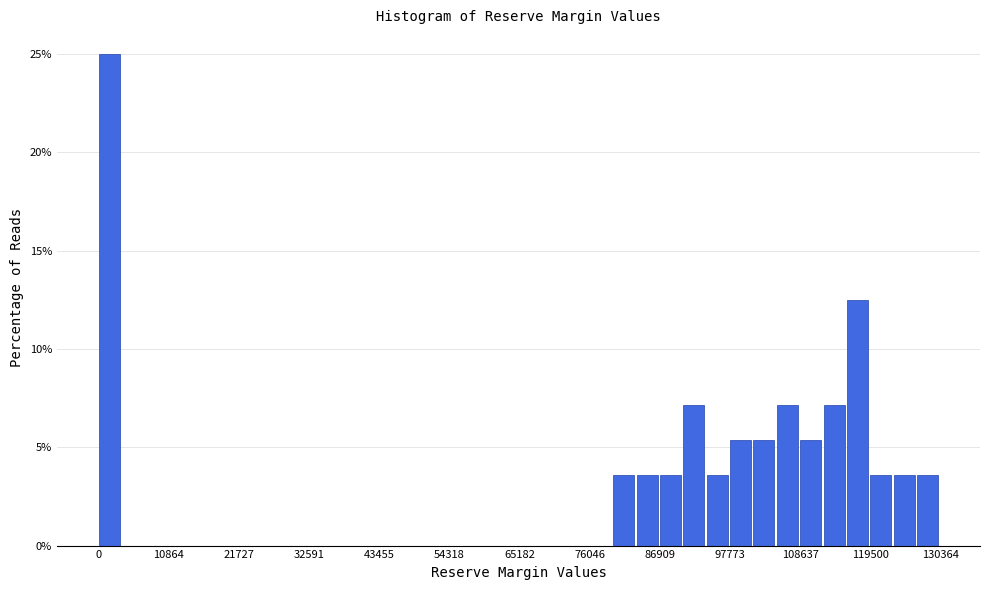

Around what value on the x-axis is the tallest bar? Give the approximate position of its centre, as read against the axis.

2000